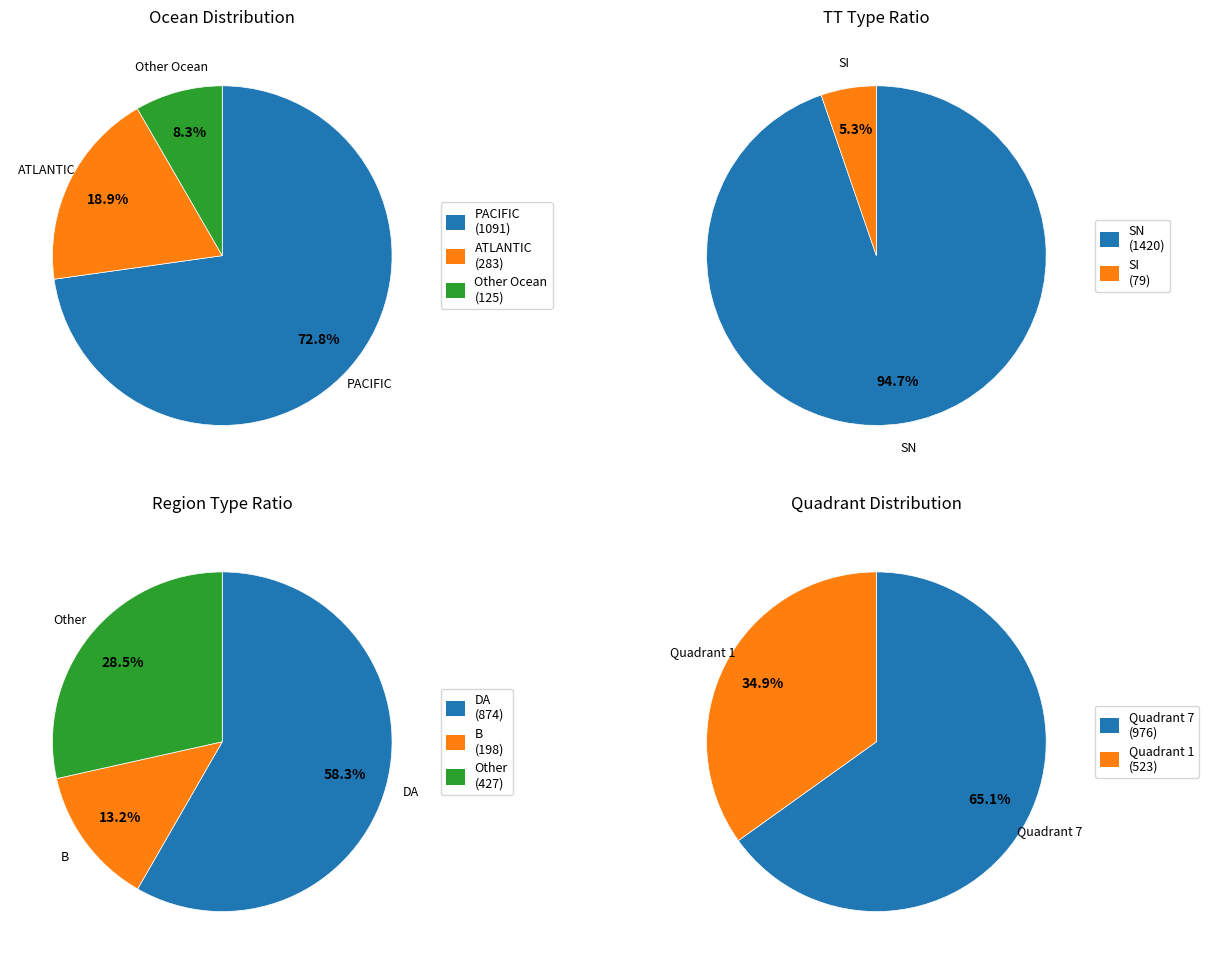

Which category has the biggest portion of the pie?

PACIFIC